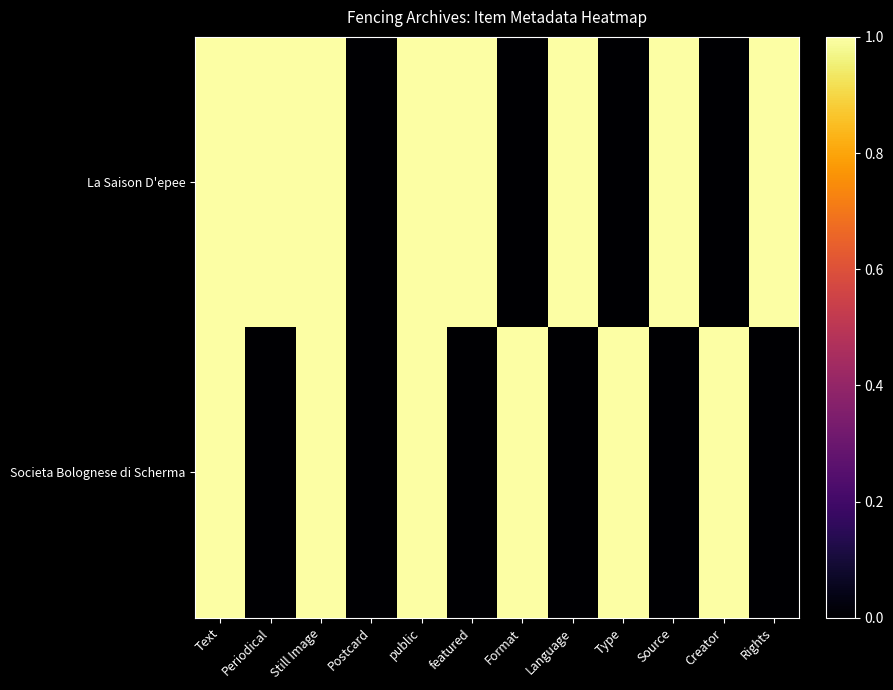

At which category is the sum across all series the highest?

Text